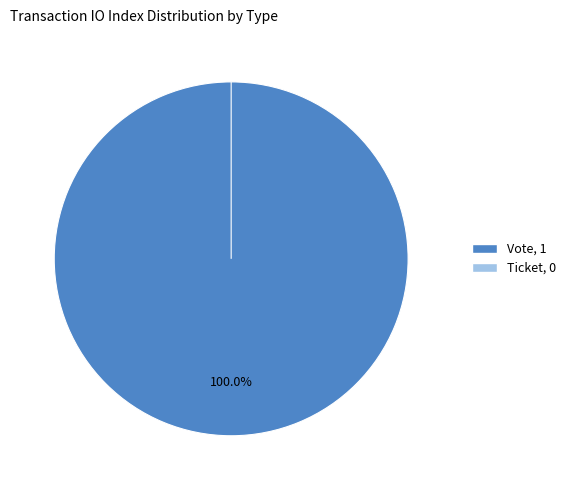

Which category has the biggest portion of the pie?

Vote